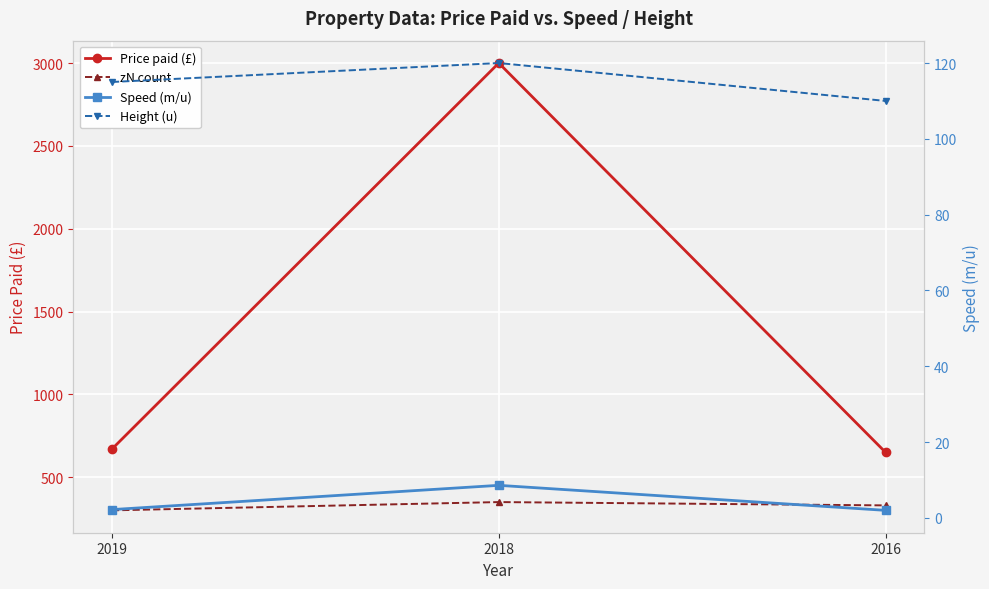

What is the sum of all Price paid (£) values?

4320.0